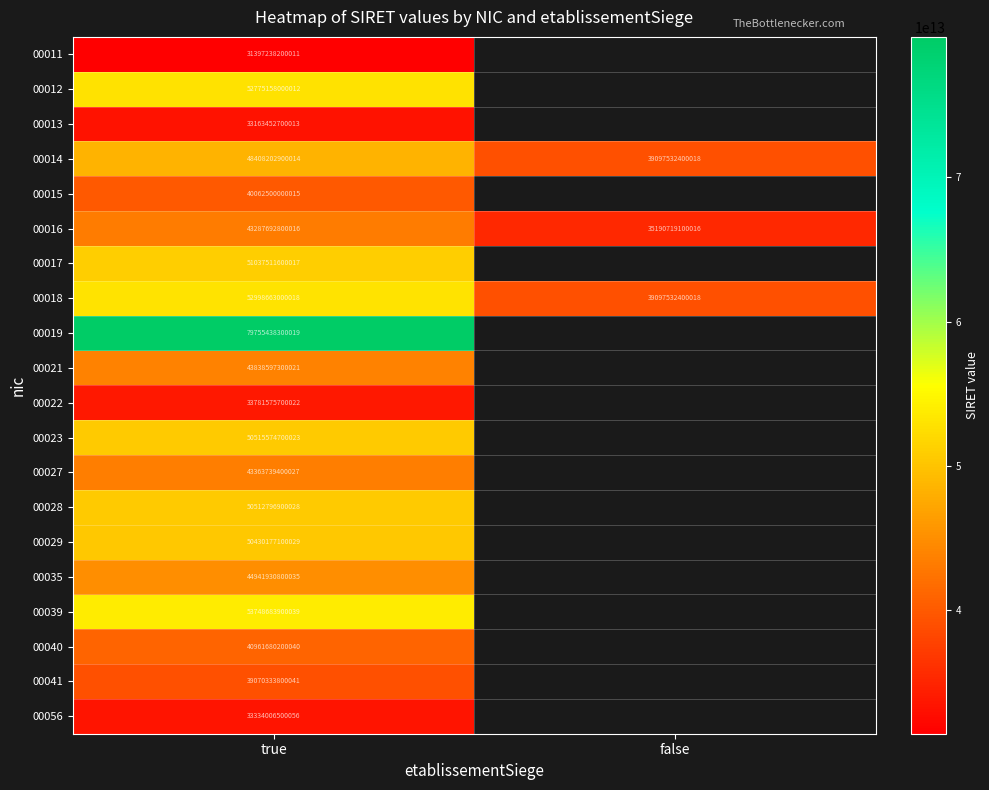

What is the maximum value shown in the chart?

79755438300019.0